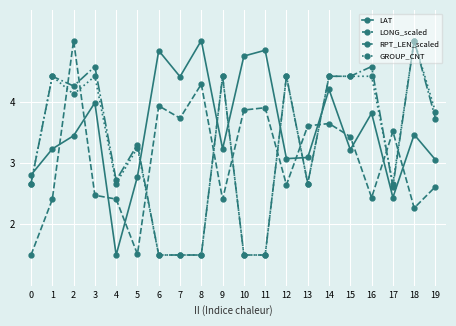

The LONG_scaled series shows 3.6 at 13. True or false?

True